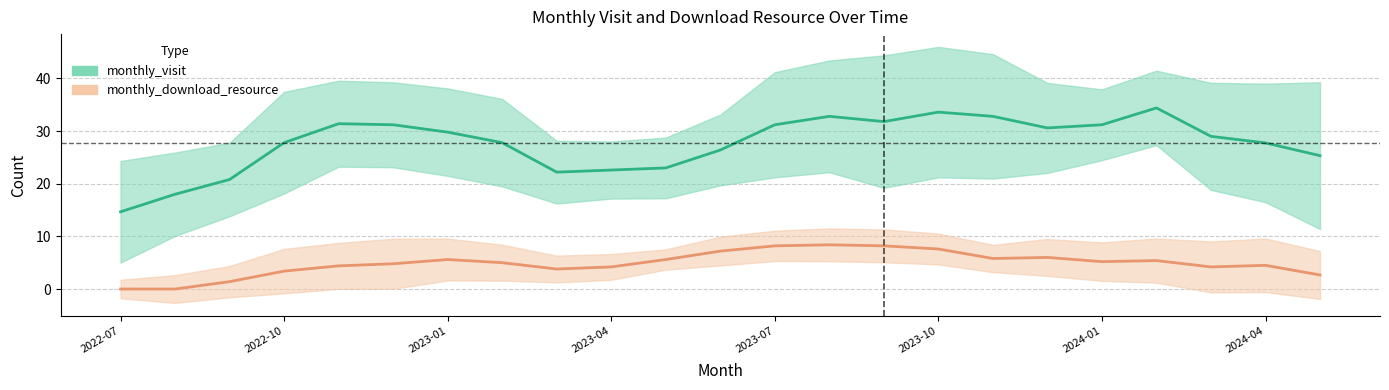

What position from the left is 2023-09?

15